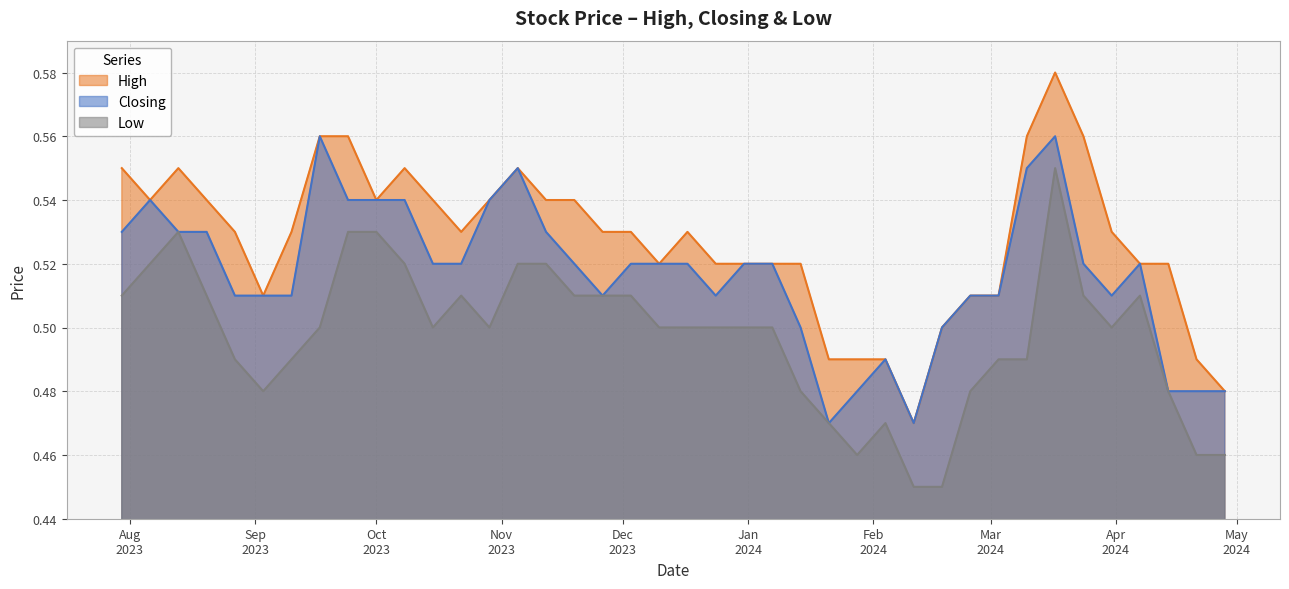

Reading left to right, extract all data points from this chart.

High: 0.5	0.5	0.5	0.5	0.5	0.6	0.6	0.6	0.5	0.5	0.5	0.5	0.5	0.5	0.5	0.5	0.5	0.5	0.5	0.5	0.5	0.5	0.5	0.5	0.5	0.6	0.5	0.5	0.5	0.6	0.5	0.6	0.6	0.5	0.5	0.5	0.5	0.6	0.5	0.6
Closing: 0.5	0.5	0.5	0.5	0.5	0.5	0.6	0.6	0.5	0.5	0.5	0.5	0.5	0.5	0.5	0.5	0.5	0.5	0.5	0.5	0.5	0.5	0.5	0.5	0.5	0.6	0.5	0.5	0.5	0.5	0.5	0.5	0.6	0.5	0.5	0.5	0.5	0.5	0.5	0.5
Low: 0.5	0.5	0.5	0.5	0.5	0.5	0.6	0.5	0.5	0.5	0.5	0.5	0.5	0.5	0.5	0.5	0.5	0.5	0.5	0.5	0.5	0.5	0.5	0.5	0.5	0.5	0.5	0.5	0.5	0.5	0.5	0.5	0.5	0.5	0.5	0.5	0.5	0.5	0.5	0.5